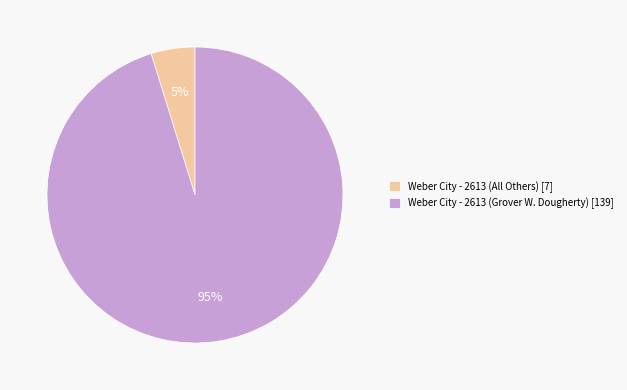

True or false: Weber City - 2613 (All Others) [7] accounts for 5% of the total.

True